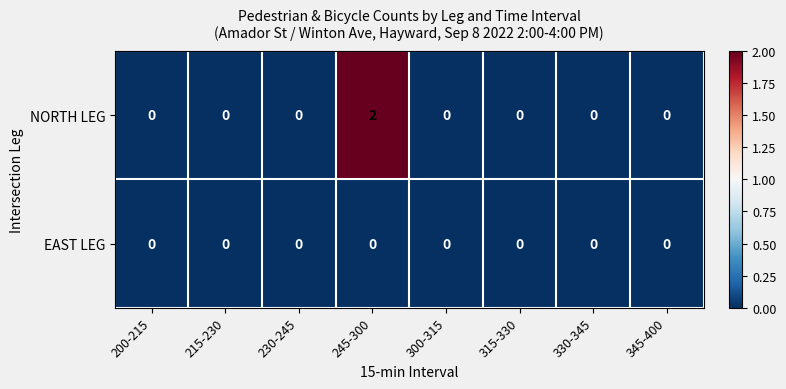

Rank the series by their maximum value, from highest to lowest.

NORTH LEG, EAST LEG